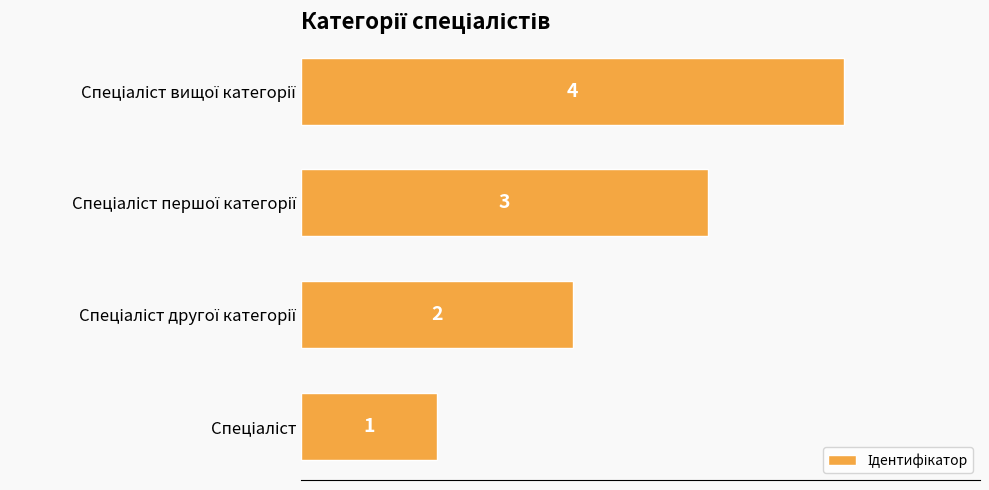

How many bars are there in total?

4